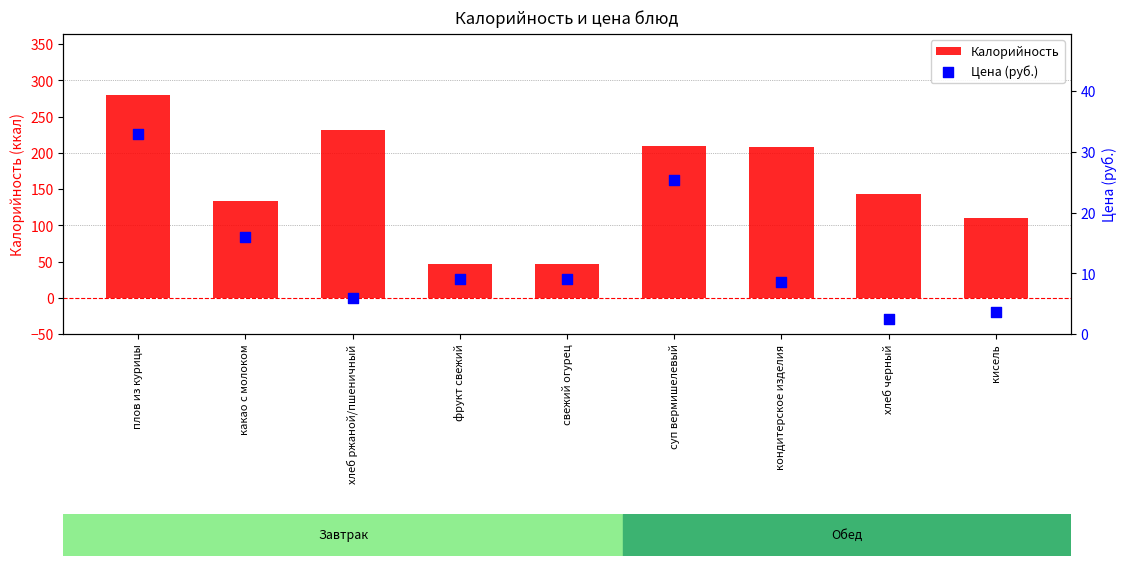

Which series contains the lowest Y value?

Цена (руб.)